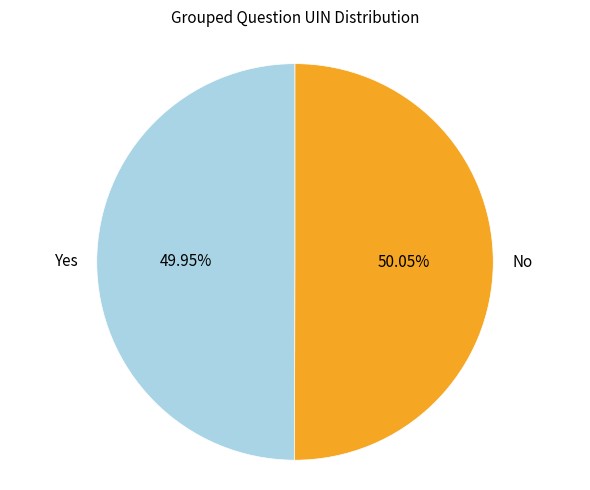

Is there a majority slice in this chart?

Yes